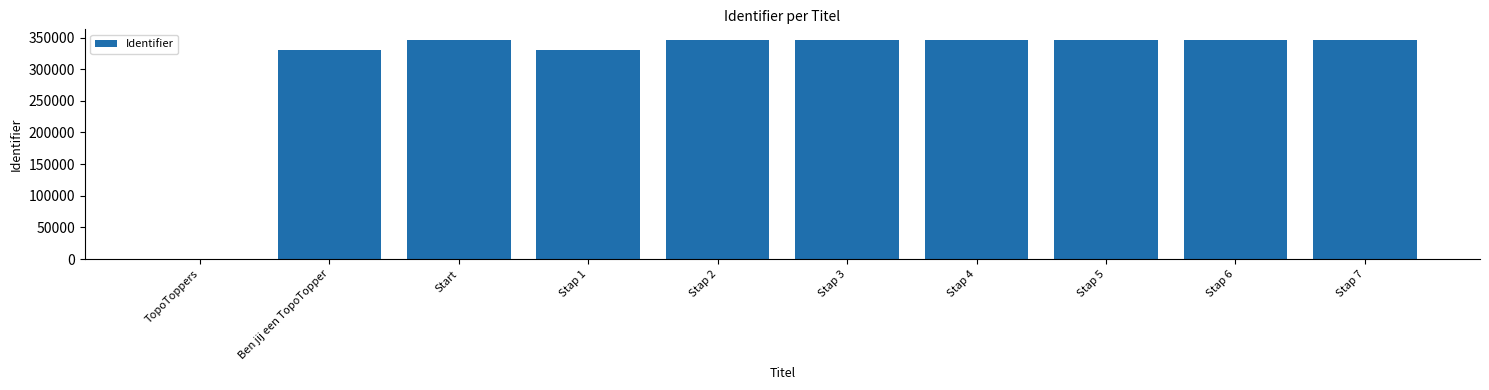

Is it true that the value at Stap 6 is 544884?

False